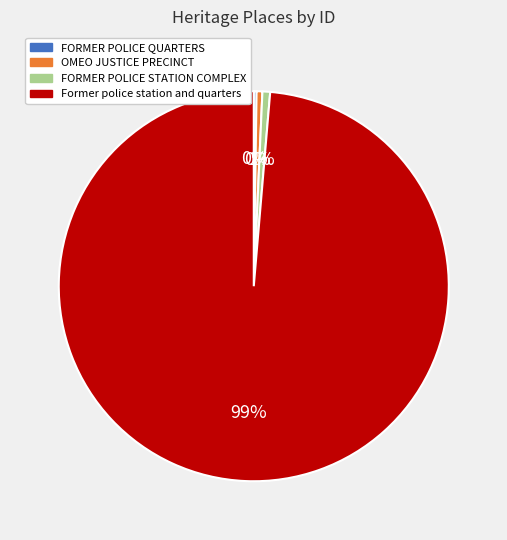

Is there a majority slice in this chart?

Yes